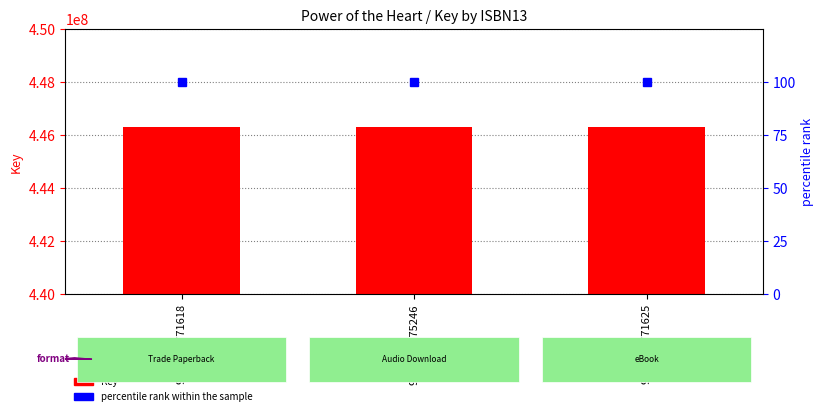

List the labels in order of percentile rank within the sample value, largest first.

9781476771618, 9781442375246, 9781476771625